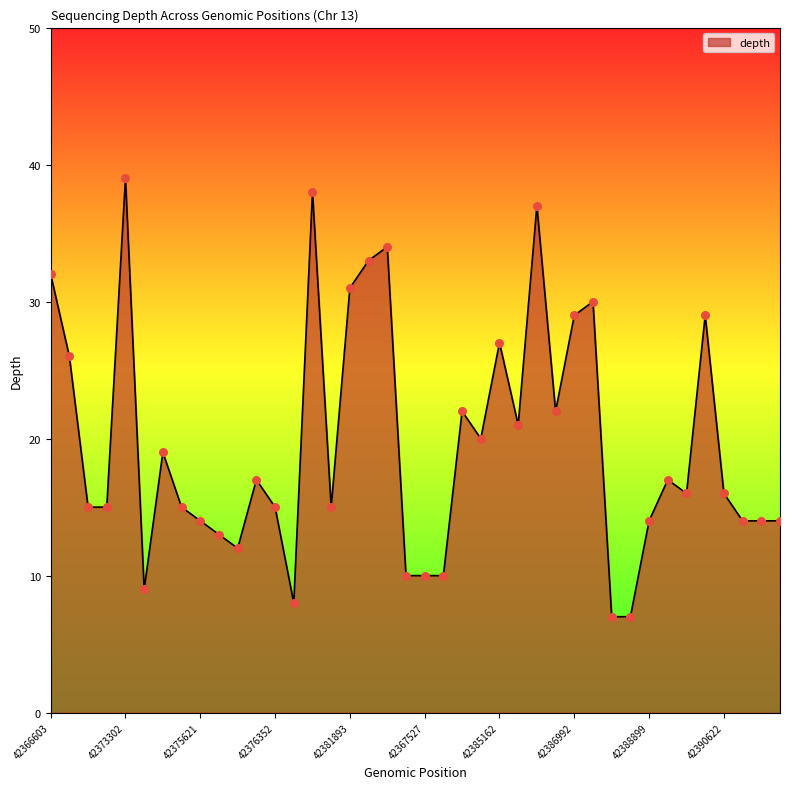

What is the maximum value shown in the chart?

39